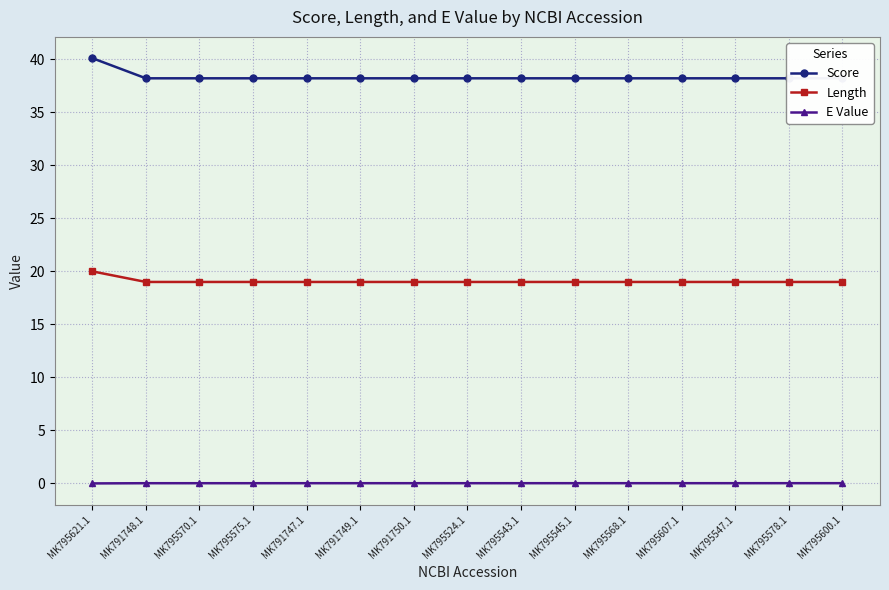

What is the spread (max minus min) of values at MK795621.1?

40.1